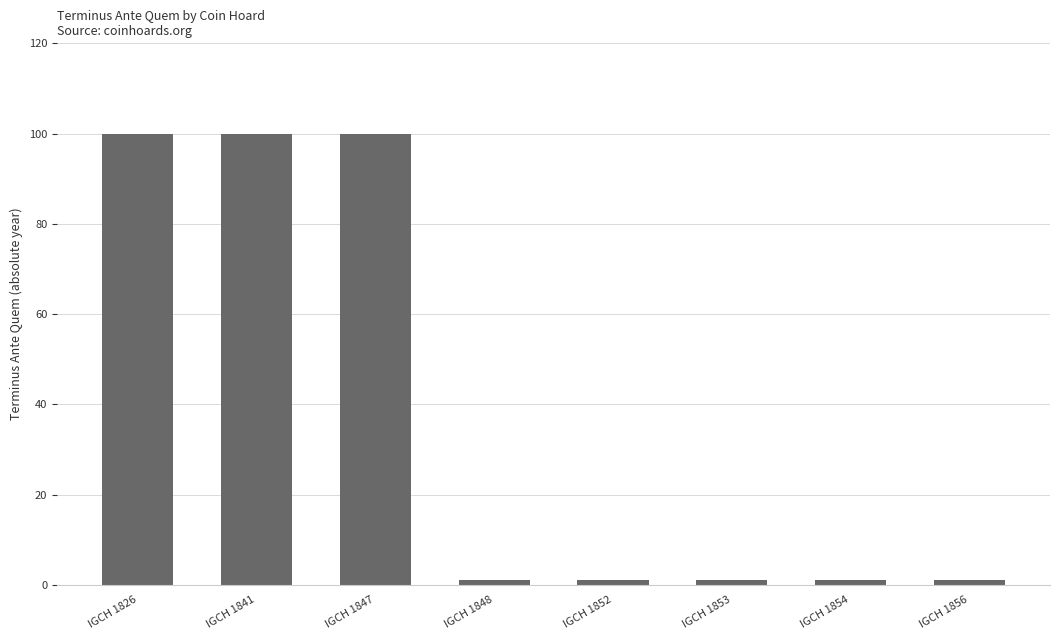

What is the change in value from IGCH 1847 to IGCH 1852?

-99